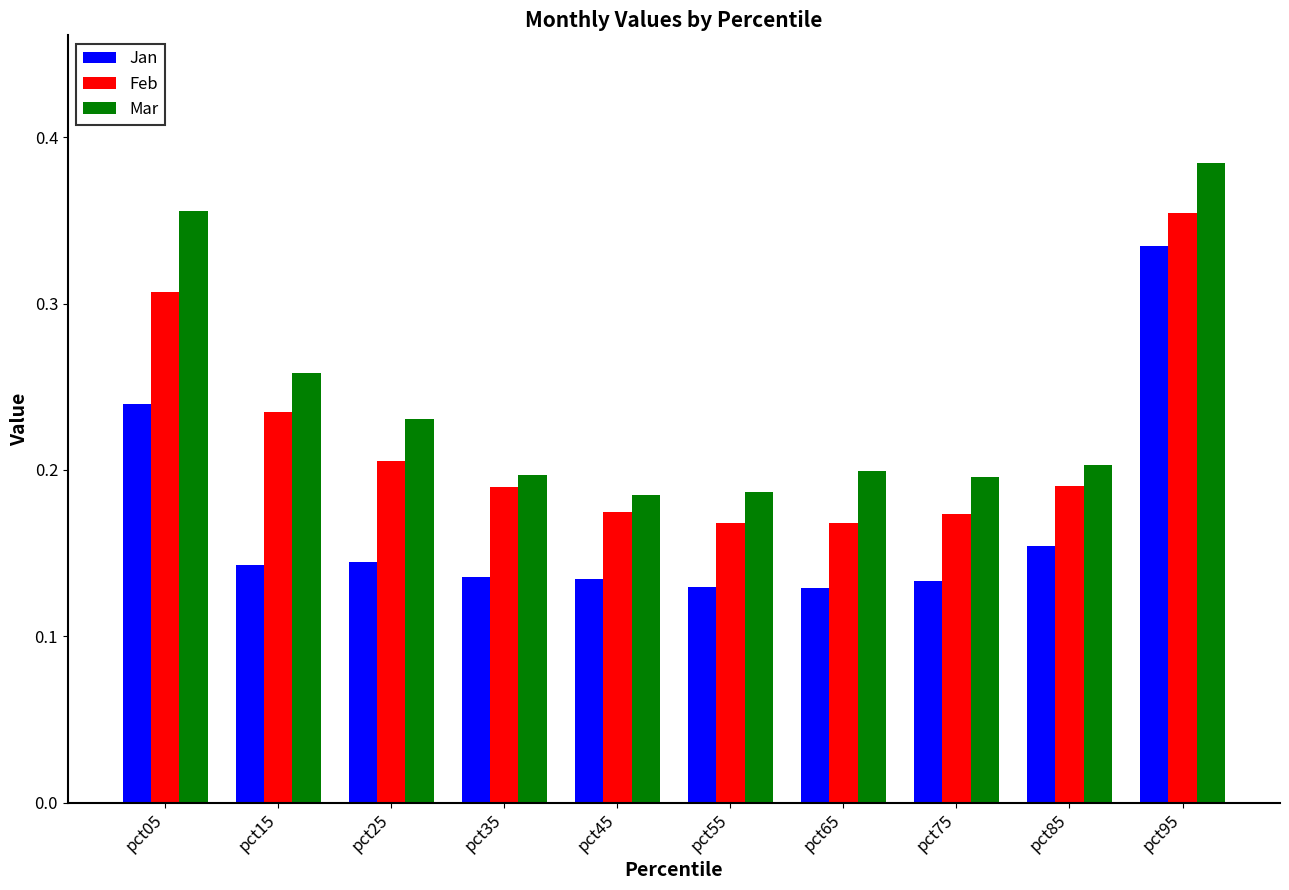

What is the sum of all Jan values?

1.7